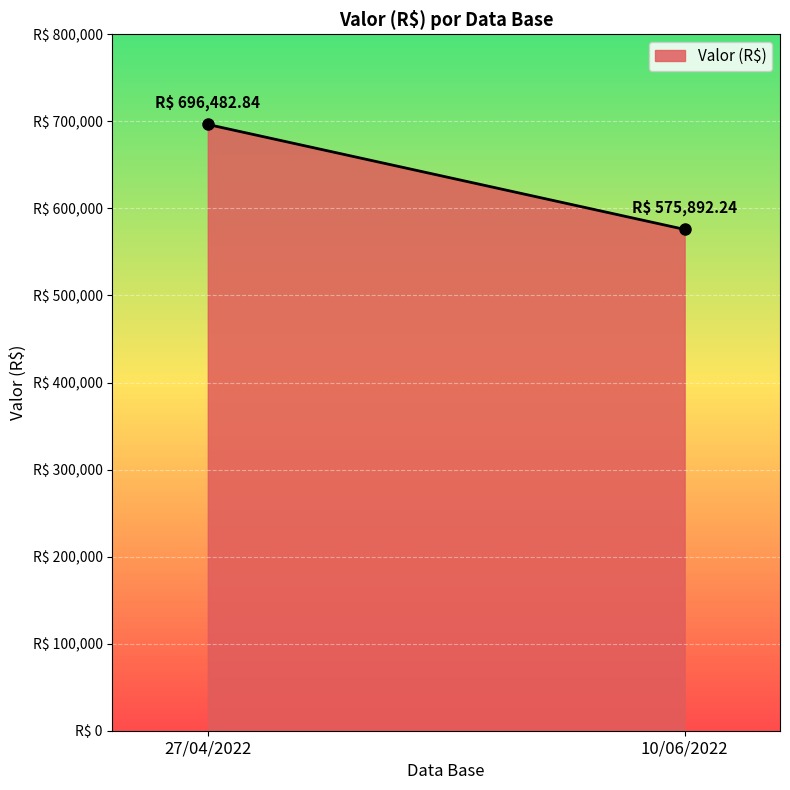

What is the value of the 1st point from the left?

696482.8